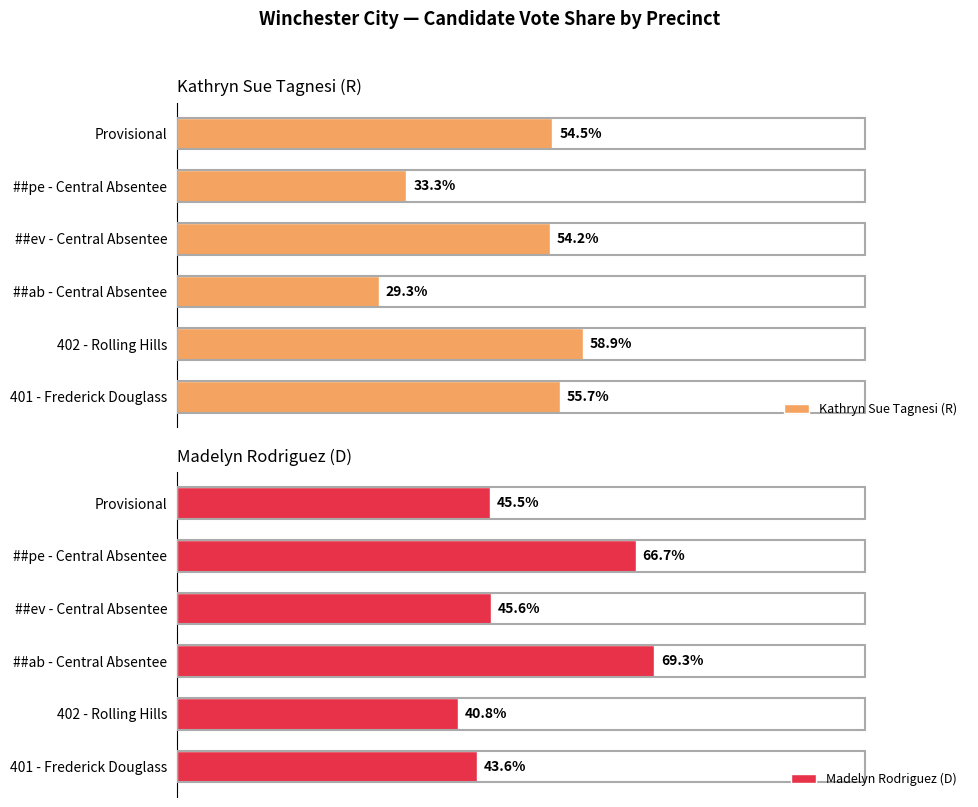

How many bars are there in total?

12